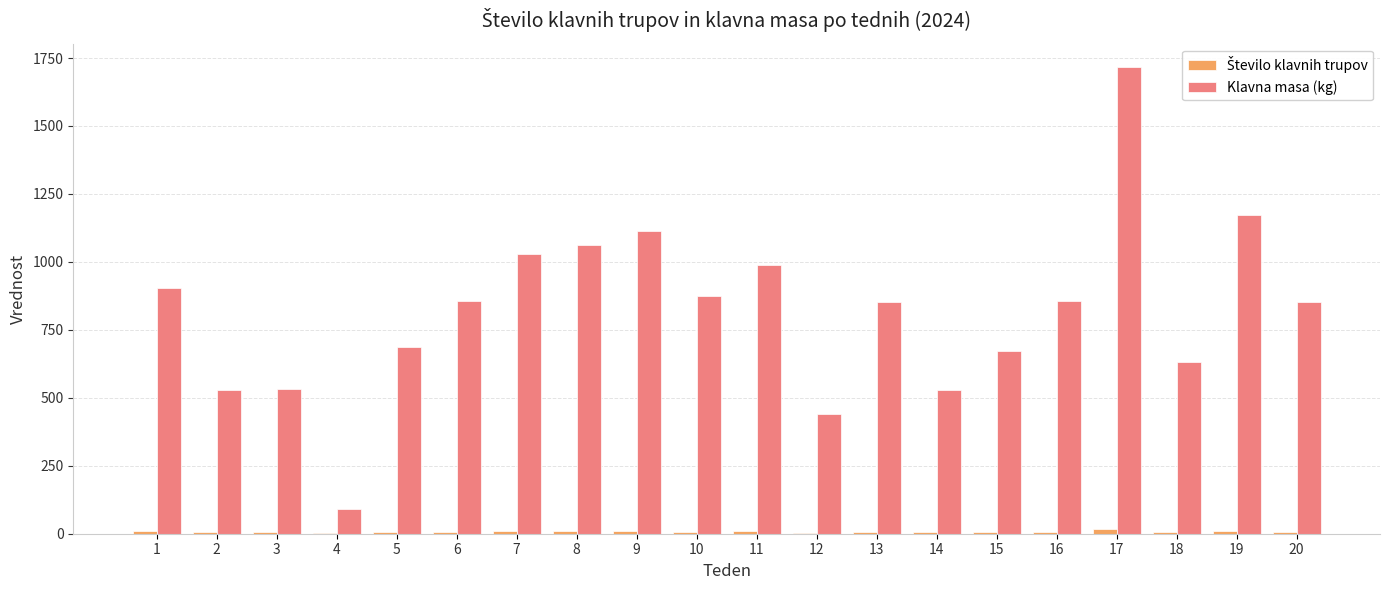

Where is Klavna masa (kg) nearest to the value 903?

1